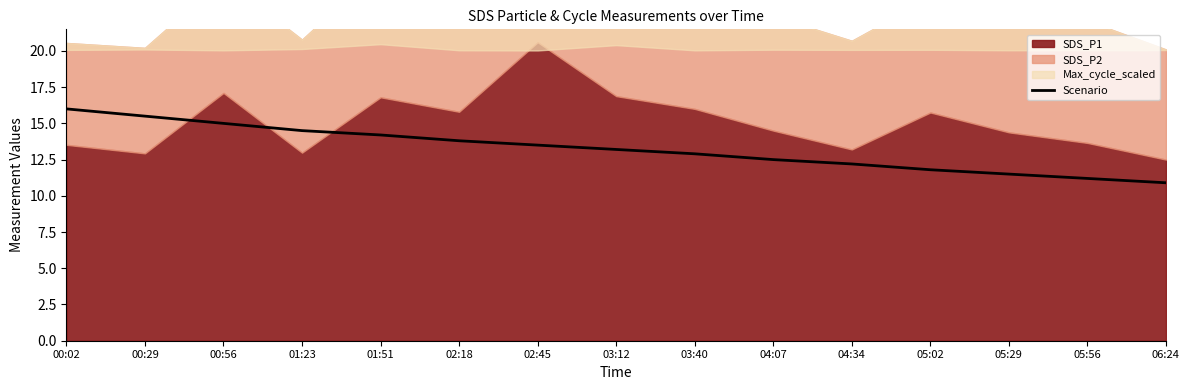

How many data points does each series have?

15